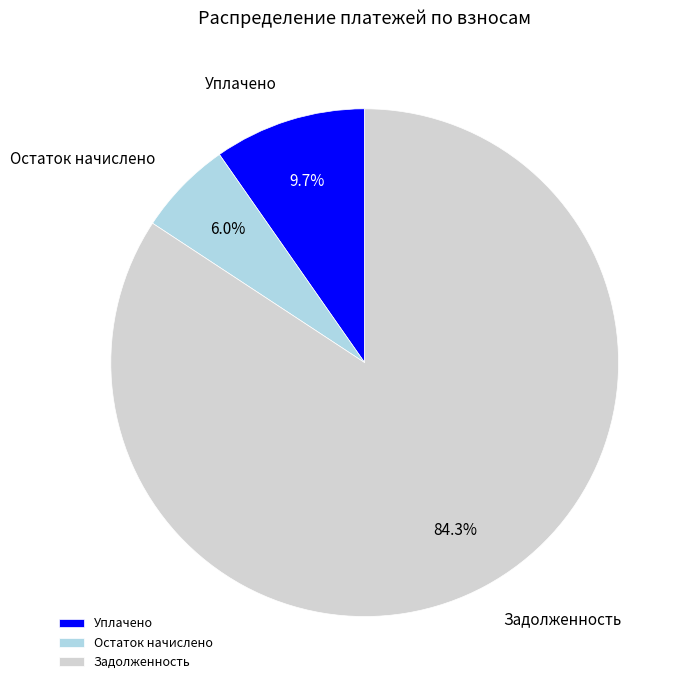

Count the number of slices in the pie.

3